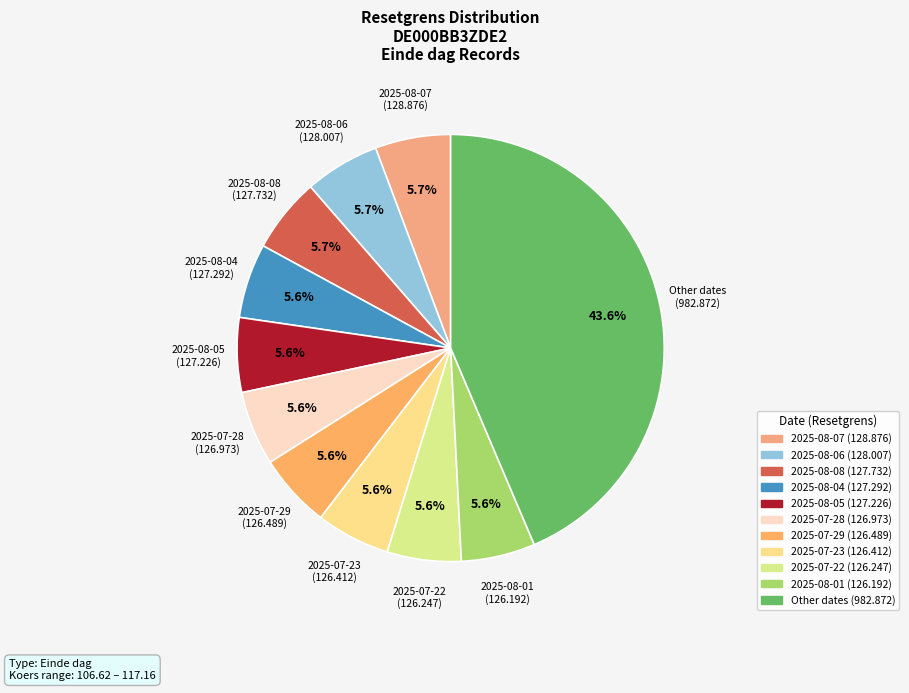

To the nearest percent, what is the average slice percentage?

9%